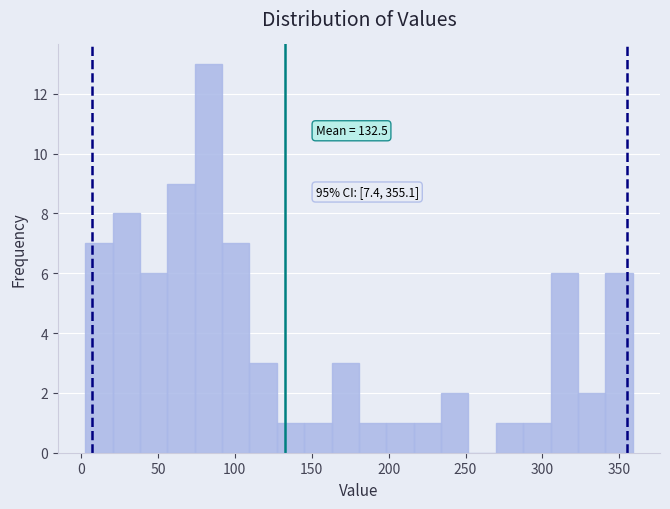

Read against the x-axis, roughly where is the centre of the tallest bar?

85